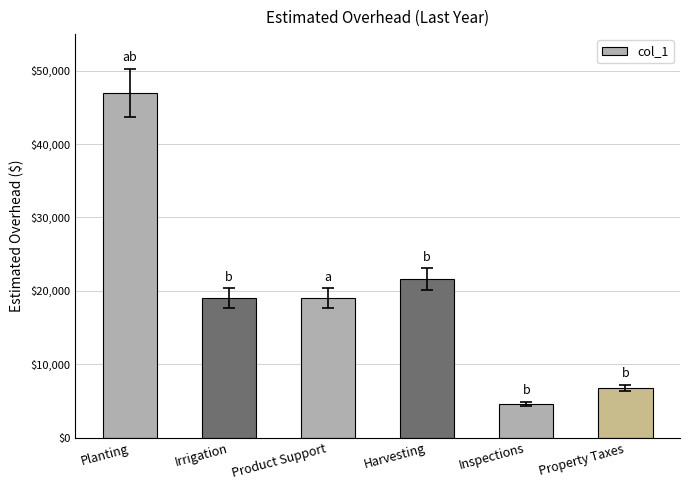

Approximately how many times larger is the value at Property Taxes compared to Harvesting?

0.3